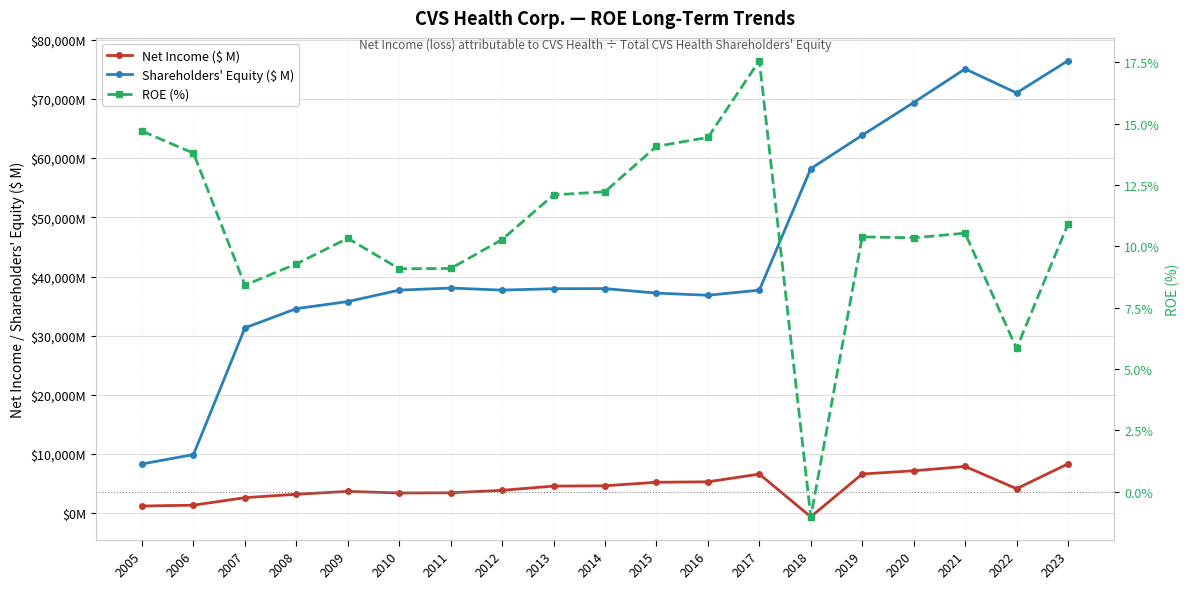

True or false: ROE (%) and Shareholders' Equity ($ M) cross at least once.

False